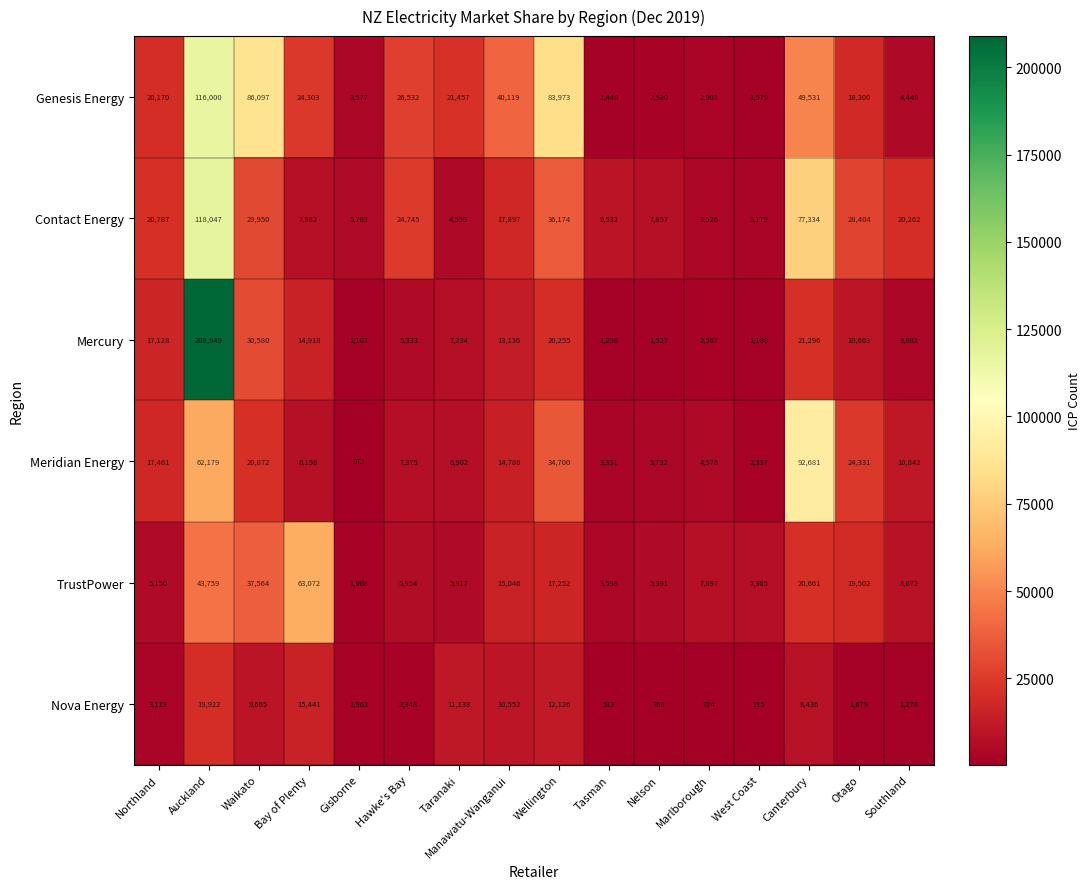

What is the greatest value displayed?

208949